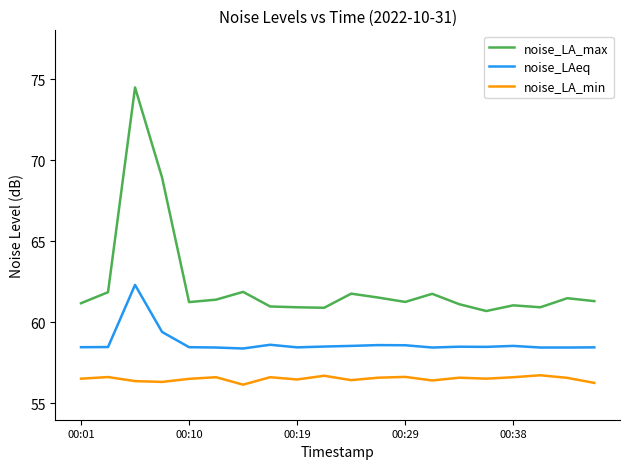

What is the greatest value displayed?

74.5